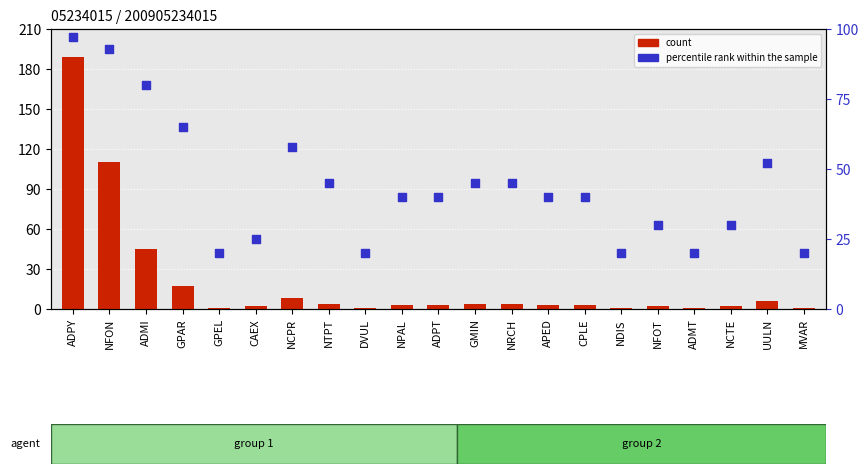

What are all the series names shown in the legend?

count, percentile rank within the sample